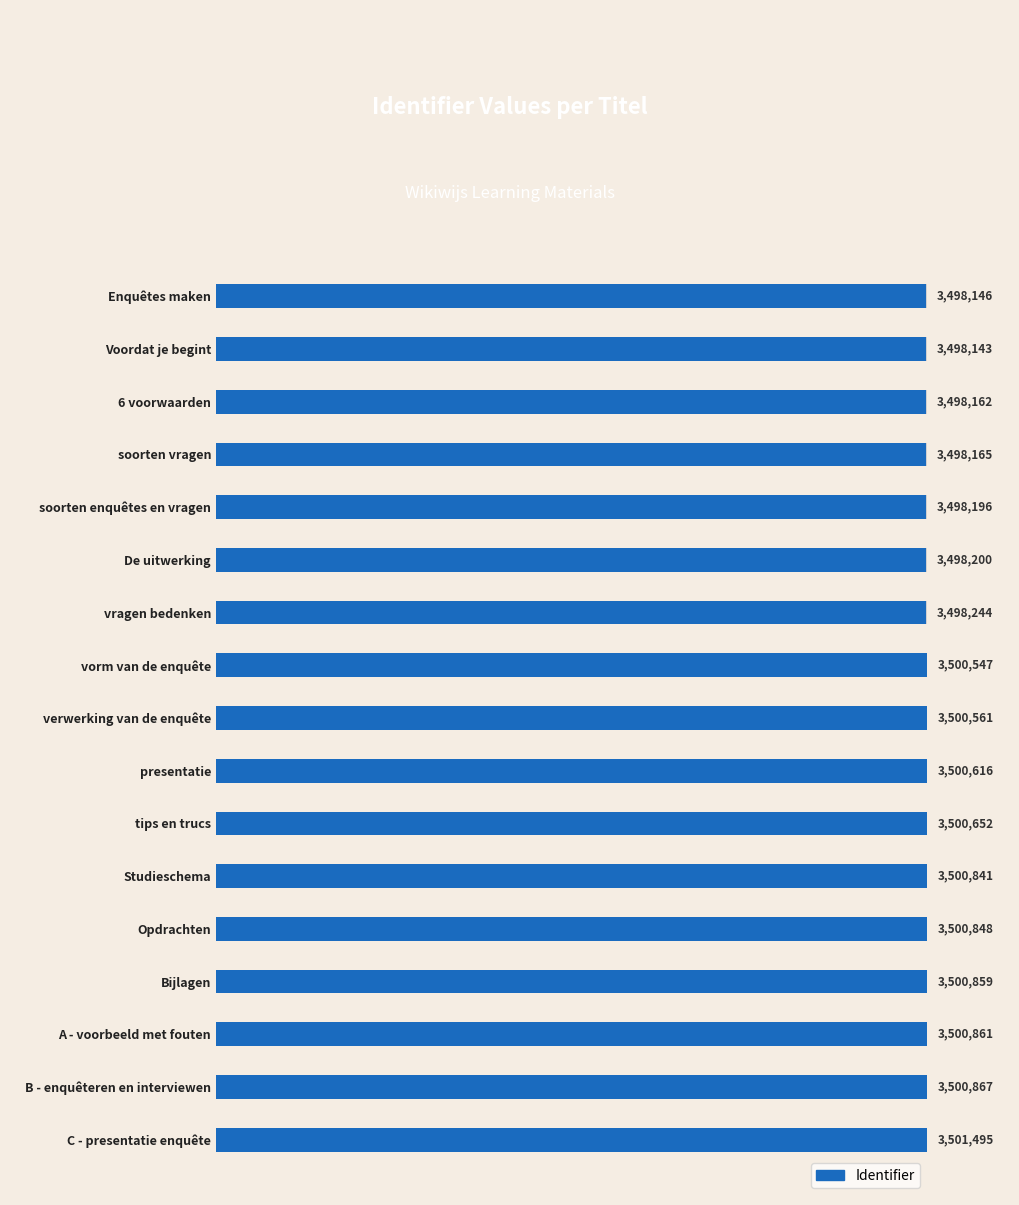

True or false: the data shows 23.3 at Enquêtes maken.

False